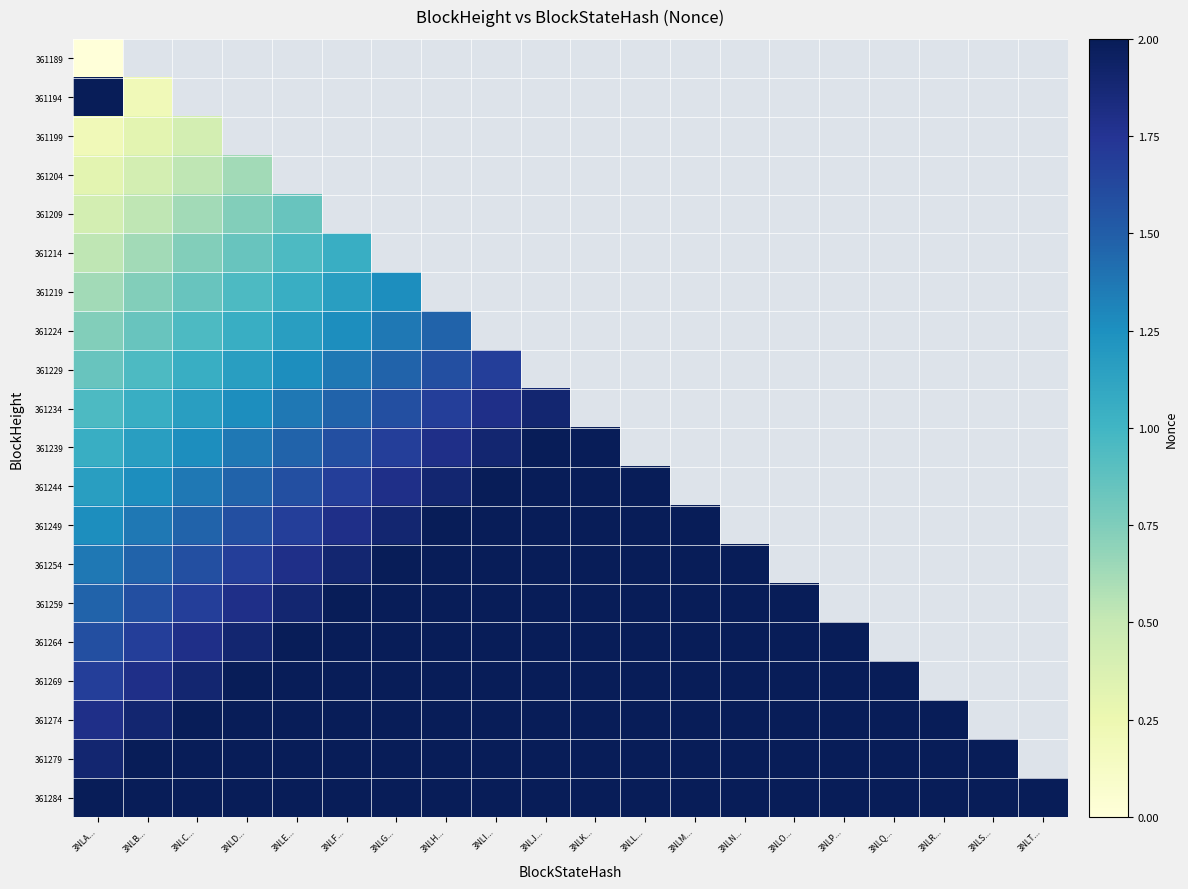

At 3NLK..., list the series in order from largest to smallest.

361284, 361279, 361274, 361269, 361264, 361259, 361254, 361249, 361244, 361189, 361194, 361199, 361204, 361209, 361214, 361219, 361224, 361229, 361234, 361239